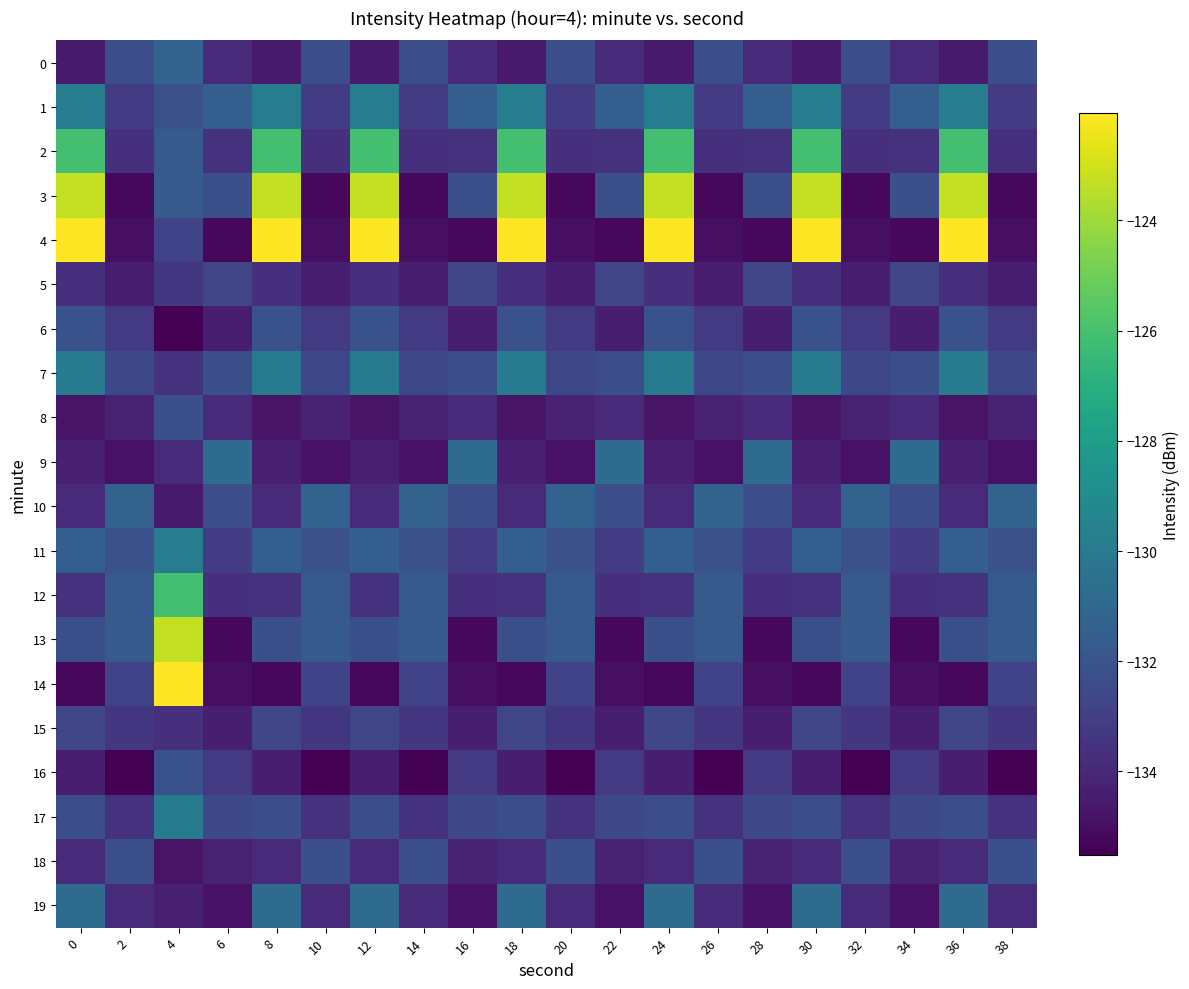

Rank the series by their maximum value, from highest to lowest.

4, 14, 3, 13, 2, 12, 1, 11, 7, 17, 9, 19, 0, 10, 6, 16, 8, 18, 5, 15